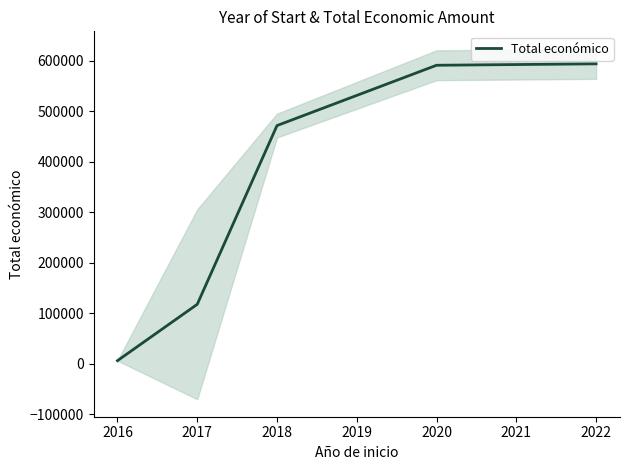

True or false: the data has more than 1 interior local peaks.

False